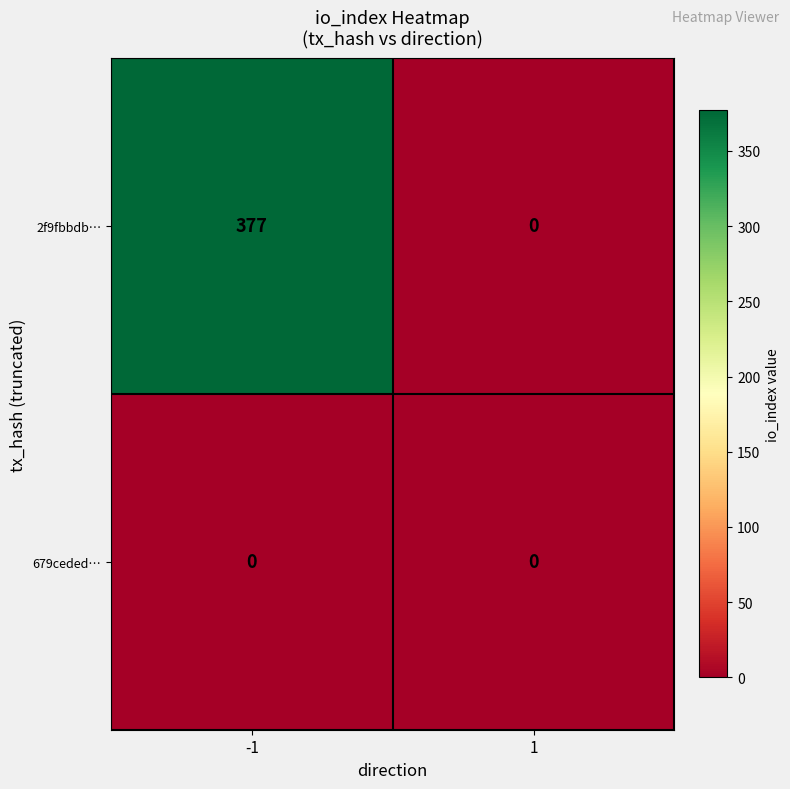

Reading left to right, list all the values displayed in this chart.

2f9fbbdb…: 377	0
679ceded…: 0	0